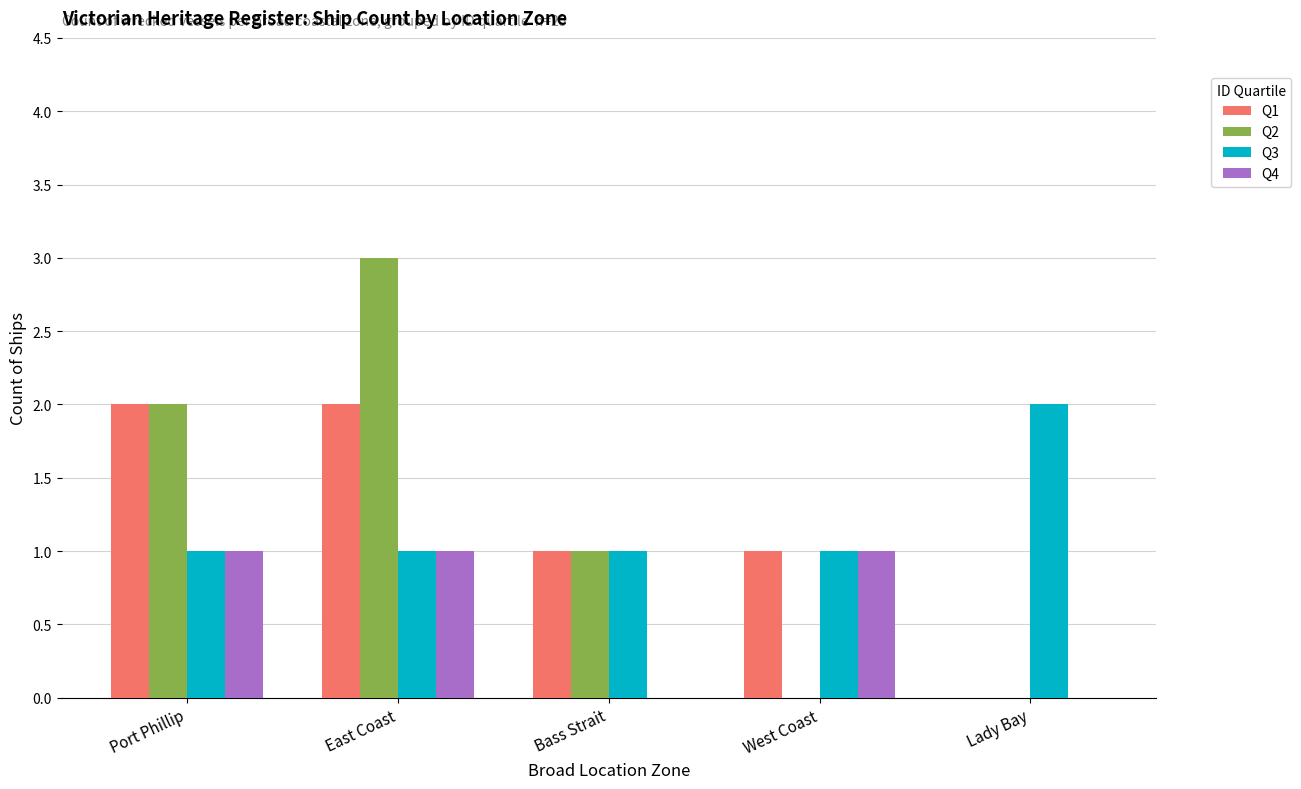

True or false: Q1 has a value of 2 at Port Phillip.

True